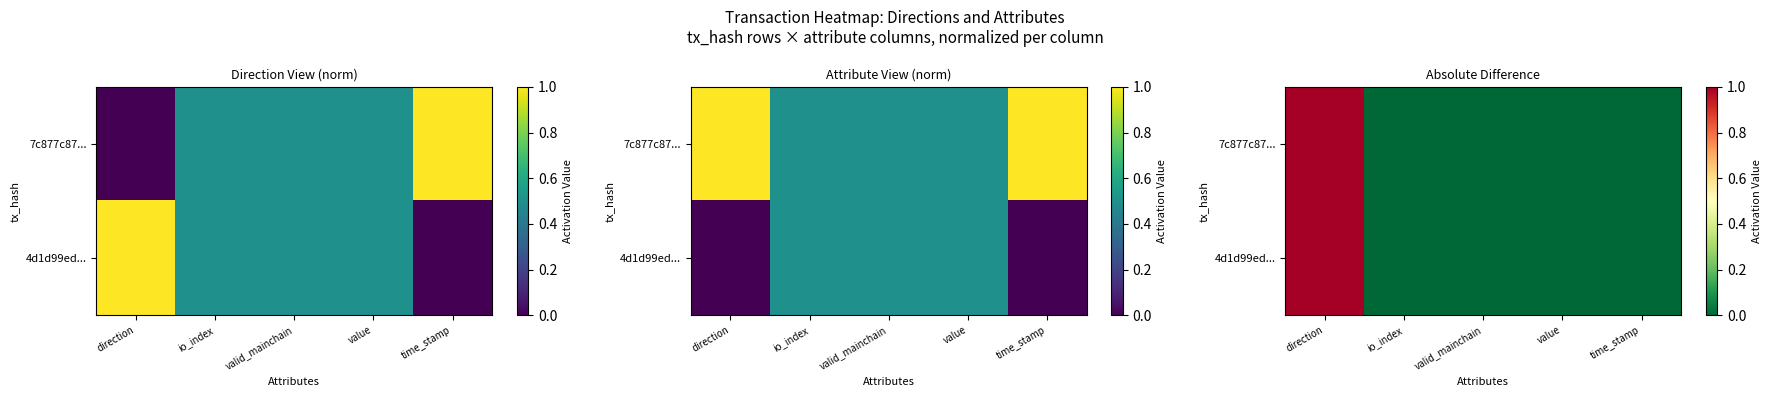

The 4d1d99ed... series shows 0 at direction. True or false?

False